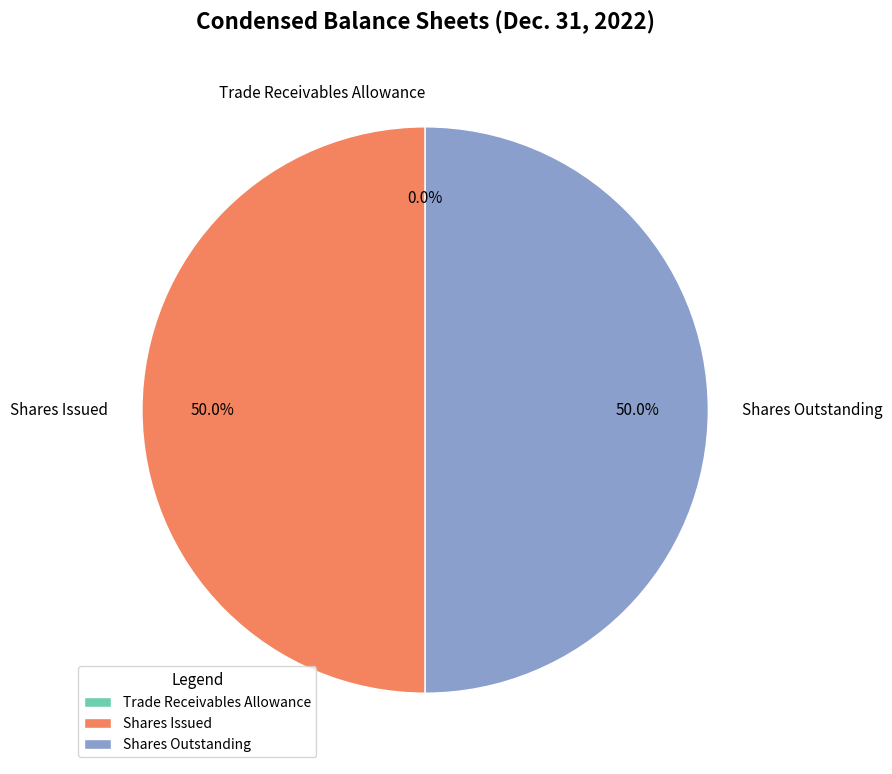

What is the total percentage of Shares Issued and Shares Outstanding?

100.0%